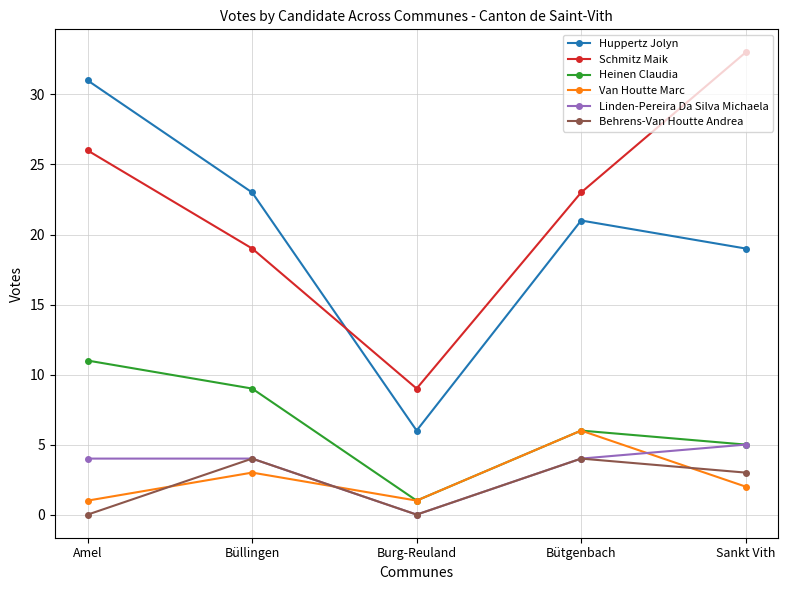

What are all the series names shown in the legend?

Huppertz Jolyn, Schmitz Maik, Heinen Claudia, Van Houtte Marc, Linden-Pereira Da Silva Michaela, Behrens-Van Houtte Andrea